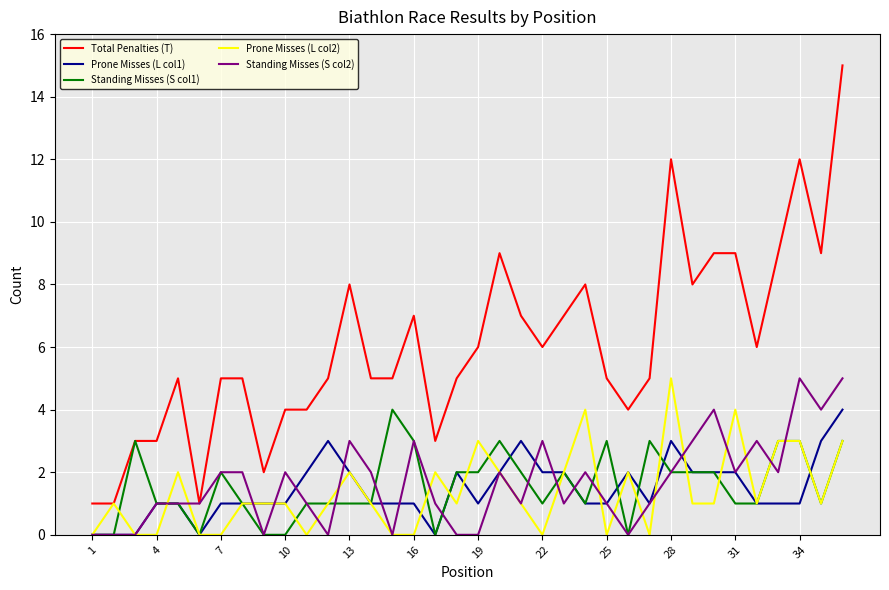

Which series has the largest range (max minus min)?

Total Penalties (T)